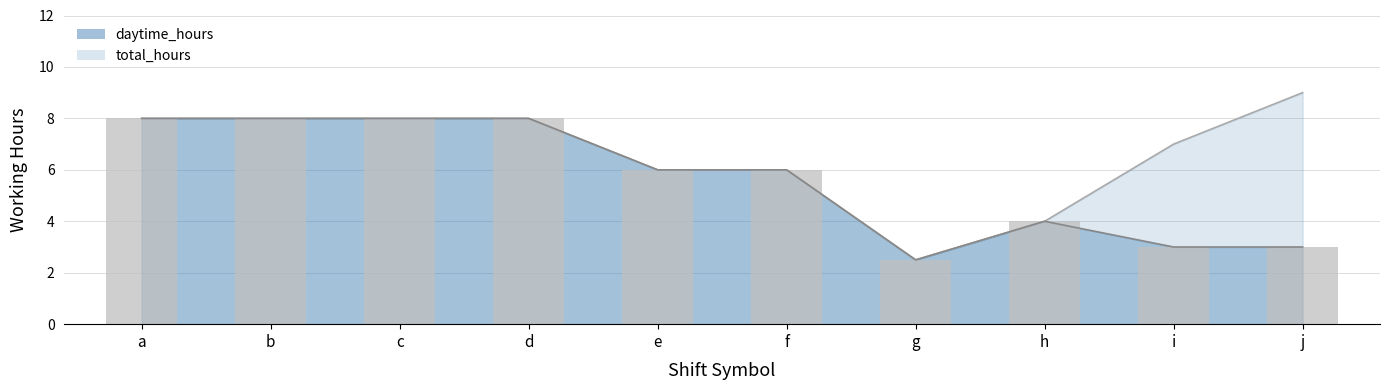

What are all the series names shown in the legend?

daytime_hours, total_hours